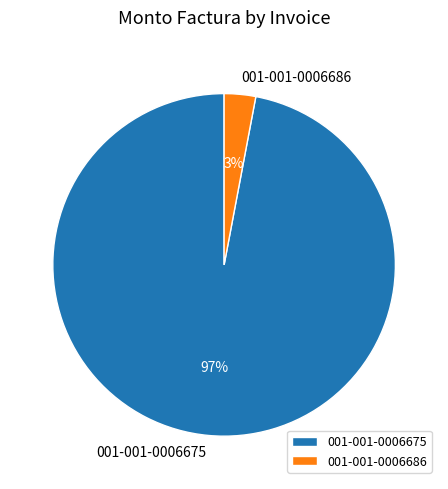

Is the sum of 001-001-0006686 and 001-001-0006675 greater than half?

Yes